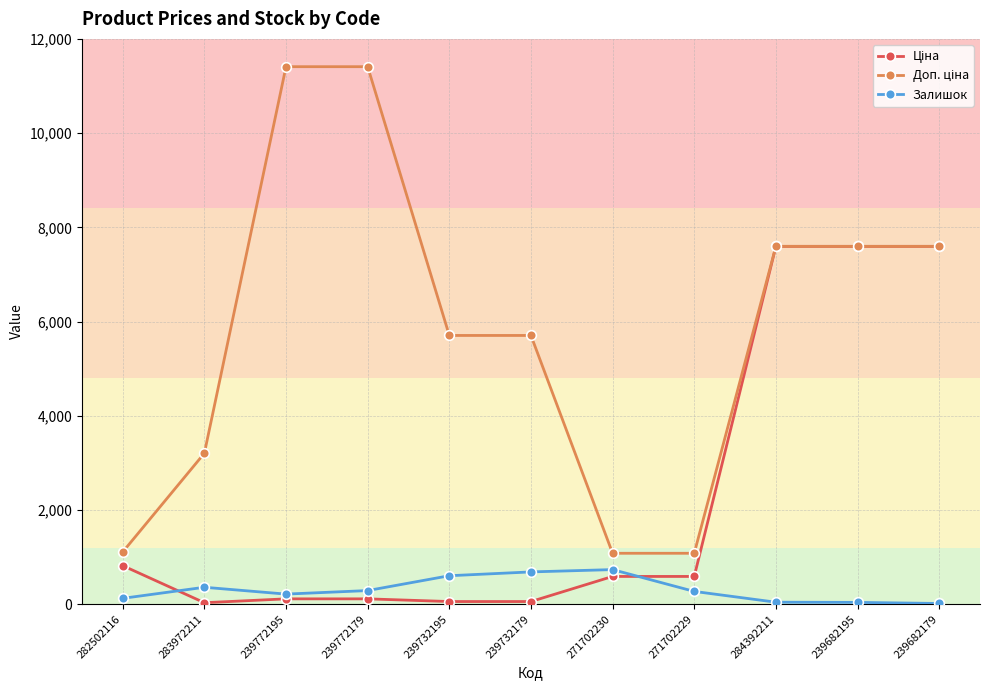

Does the chart have visible grid lines?

Yes